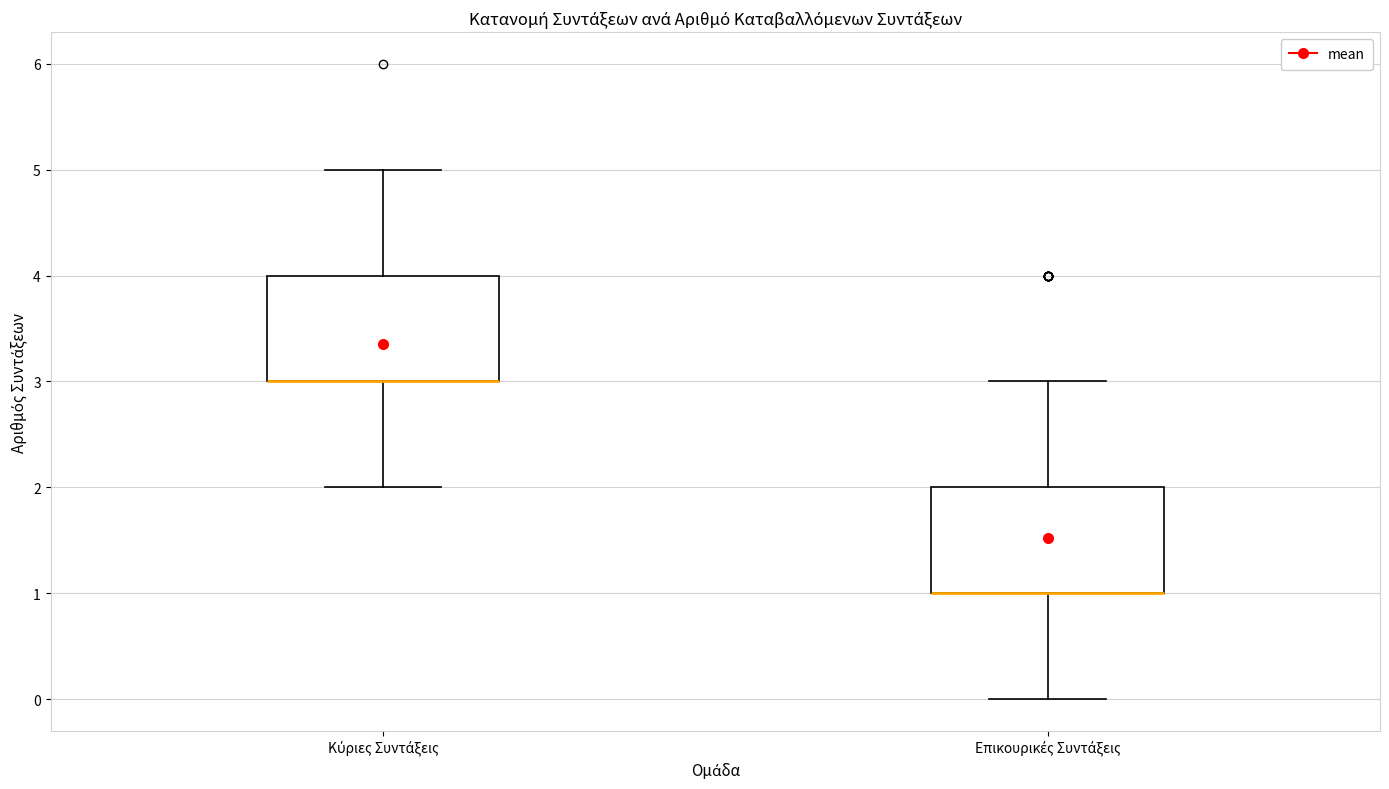

Reading left to right, transcribe this box plot: for each box, give where its median line is, the range the box spans, and where its two whiskers end, as read against the y-axis. The values are not printed on the chart, so give them approximately, as read against the axis.

Κύριες Συντάξεις: median 3 (drawn on the box's lower edge), box 3 to 4, whiskers 2 to 5
Επικουρικές Συντάξεις: median 1 (drawn on the box's lower edge), box 1 to 2, whiskers 0 to 3